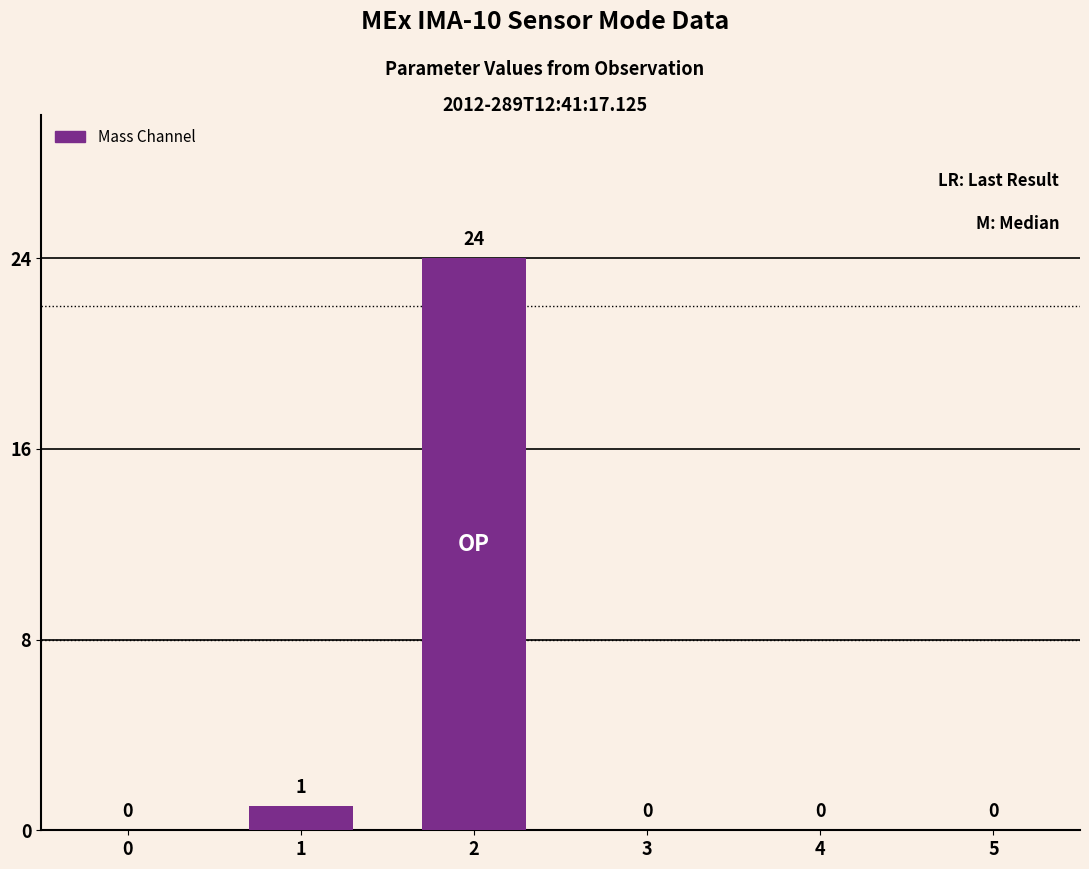

Is it true that the value at 1 is 2?

False